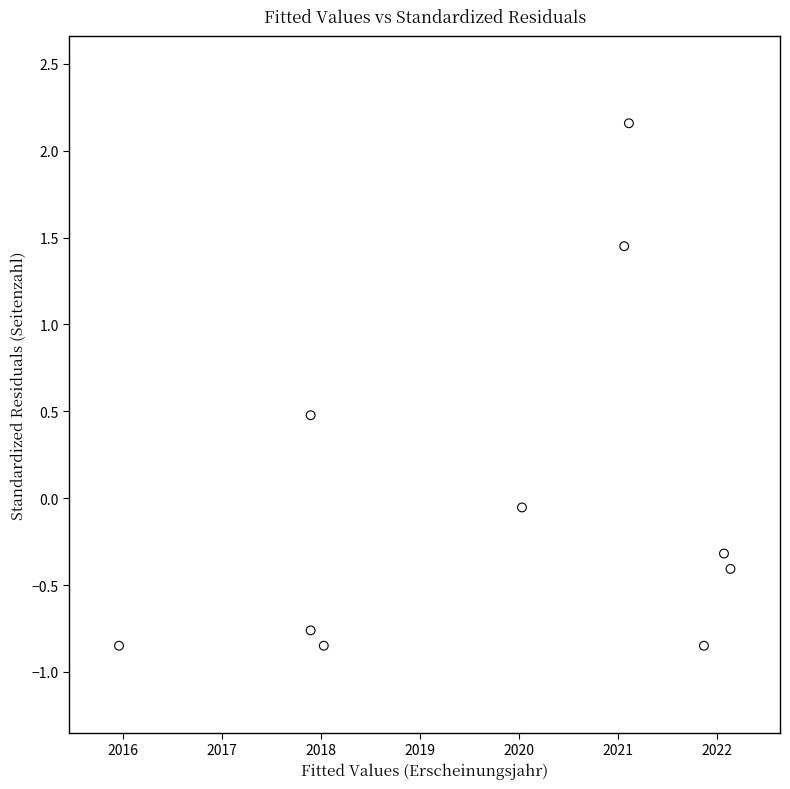

What is the range of Y values (max minus min)?

3.0